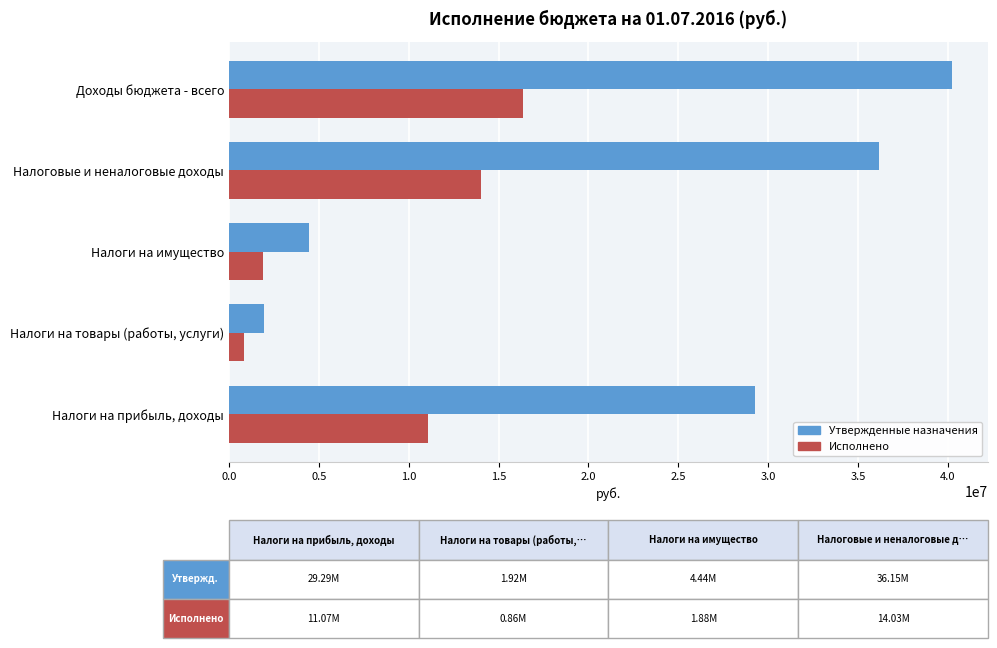

What is the sum of all Утвержденные назначения values?

112038130.0